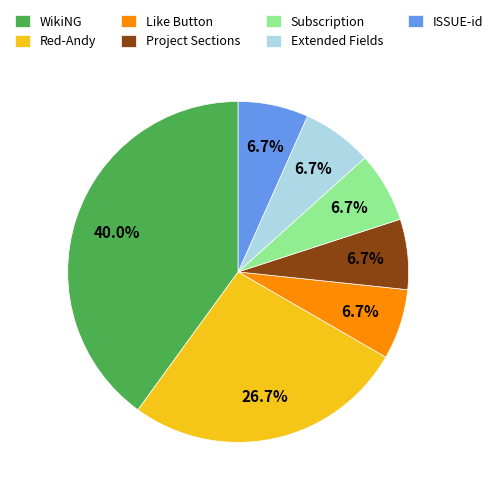

To the nearest percent, what is the difference between the largest and smallest slice percentages?

33%